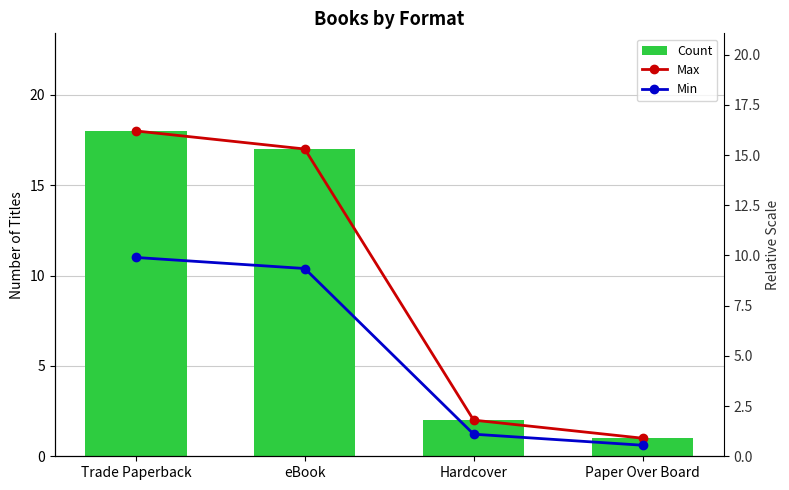

At which category is the sum across all series the highest?

Trade Paperback